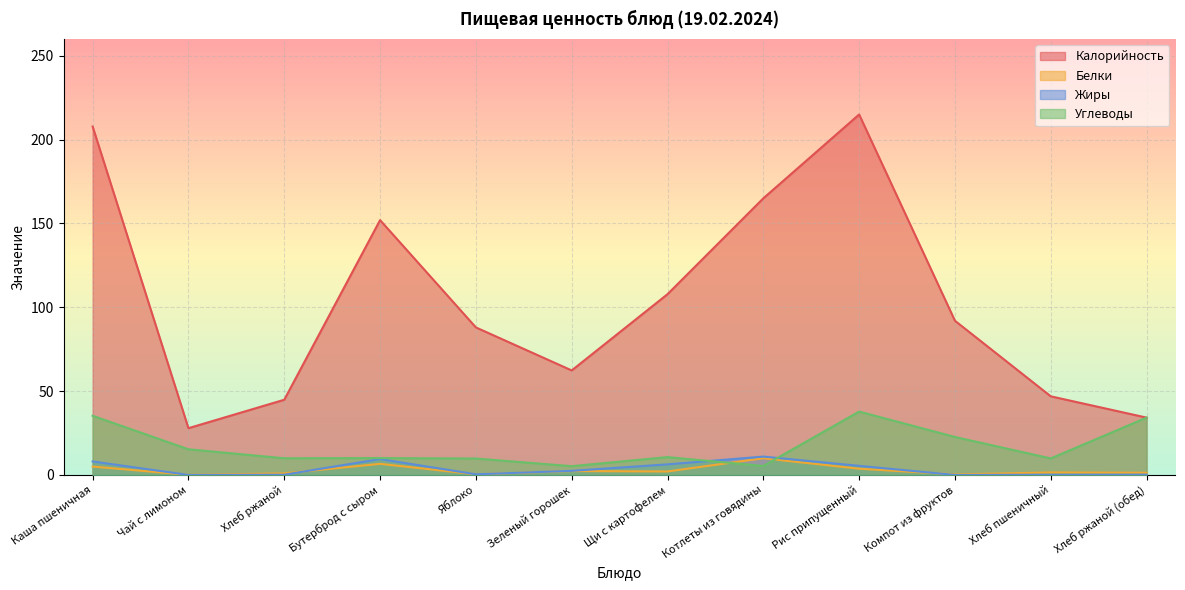

How many lines are shown in the chart?

4